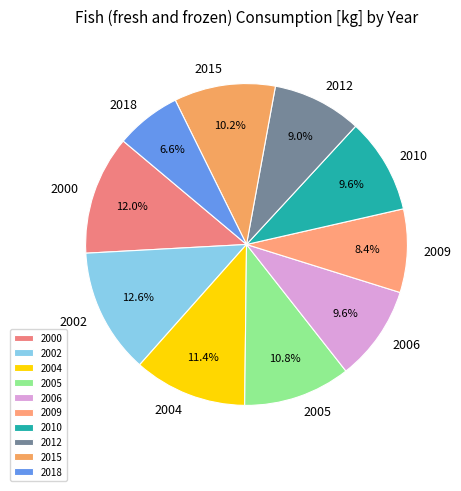

Which slice is the largest?

2002